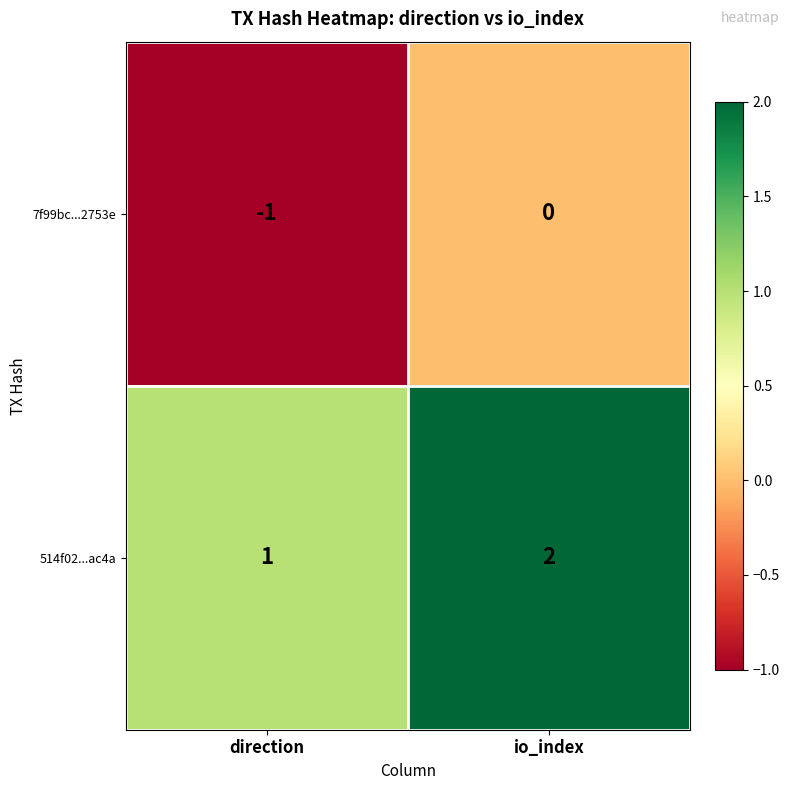

Which label corresponds to the largest value in the chart?

io_index